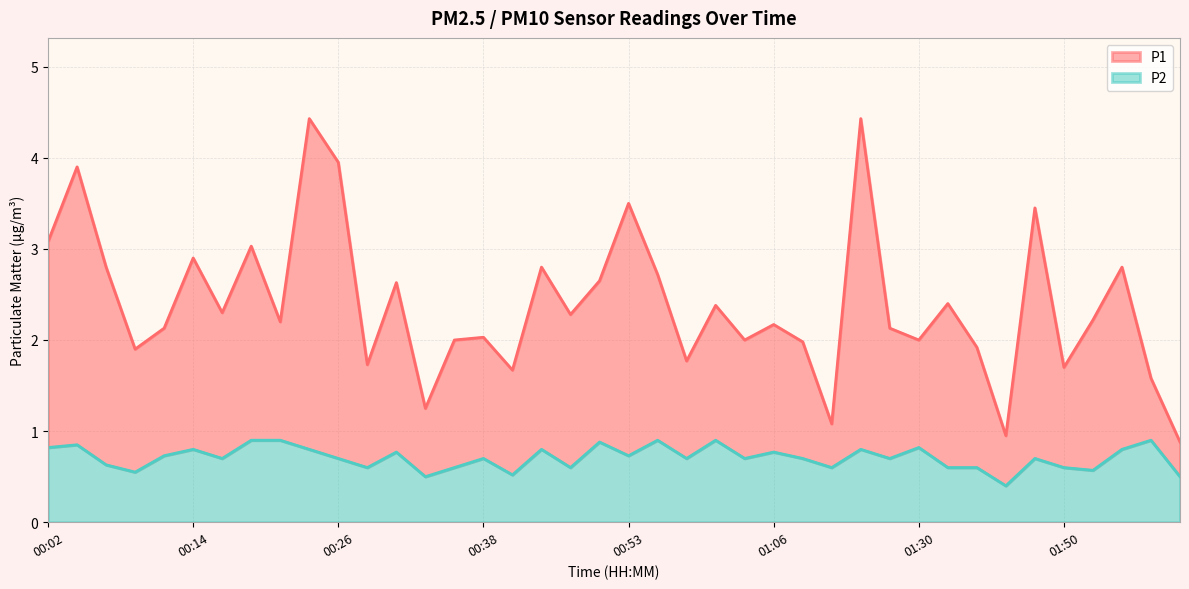

Does the chart have visible grid lines?

Yes